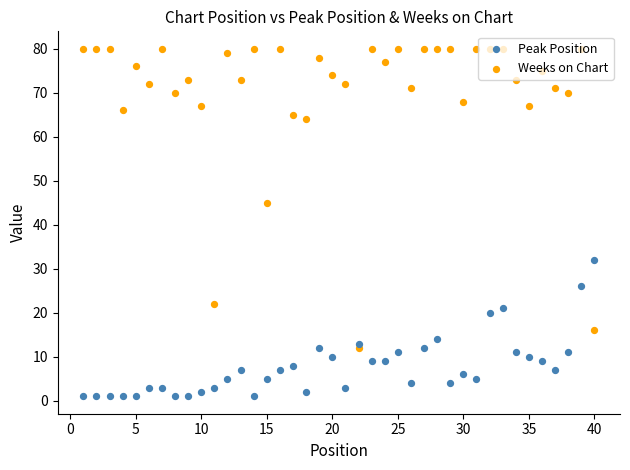

Is the value of Peak Position at 22 greater than the value of Weeks on Chart at 36?

No